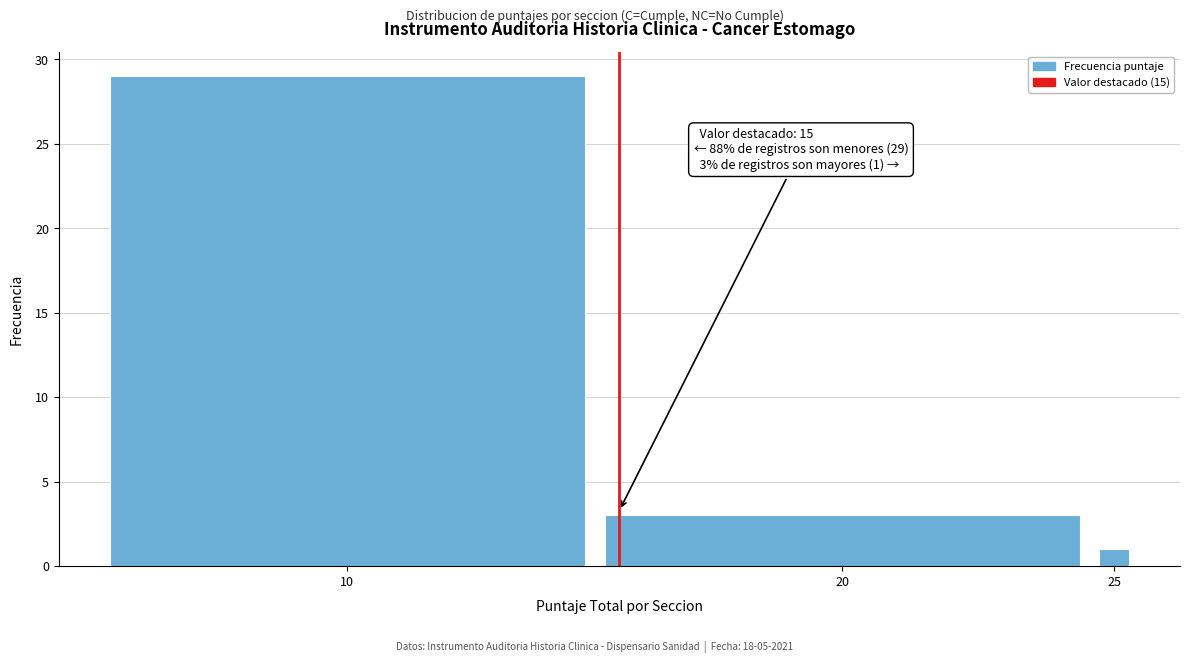

Reading left to right, list all the values displayed in this chart.

10=29	20=3	25=1